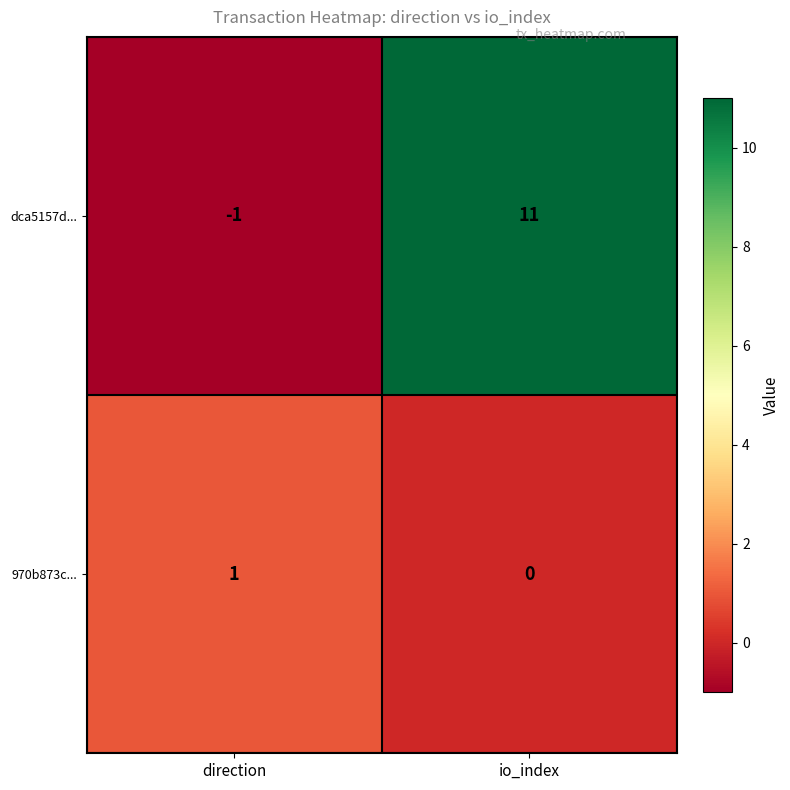

Which series has the widest spread of values?

dca5157d...